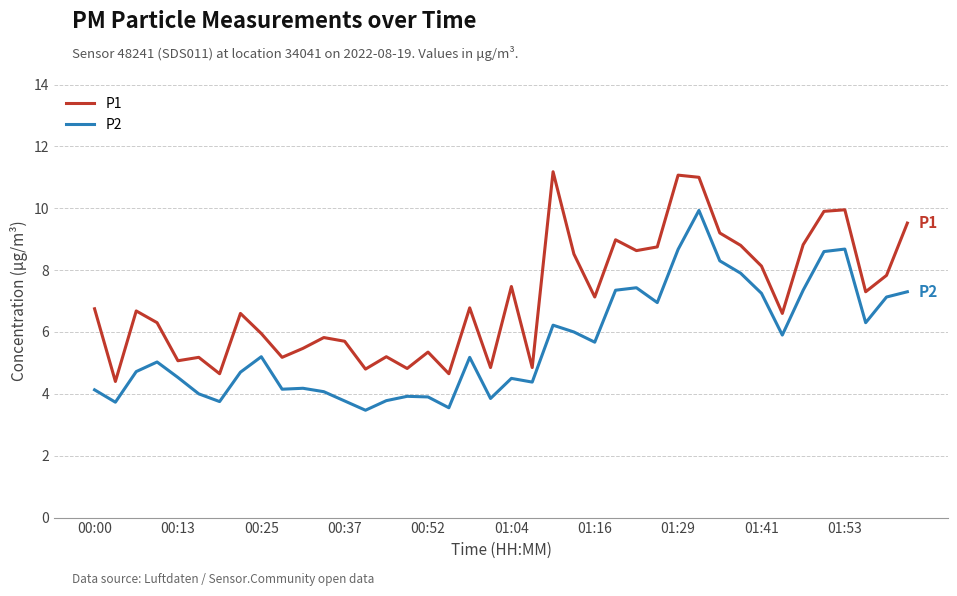

List the series in order of their overall mean, highest first.

P1, P2